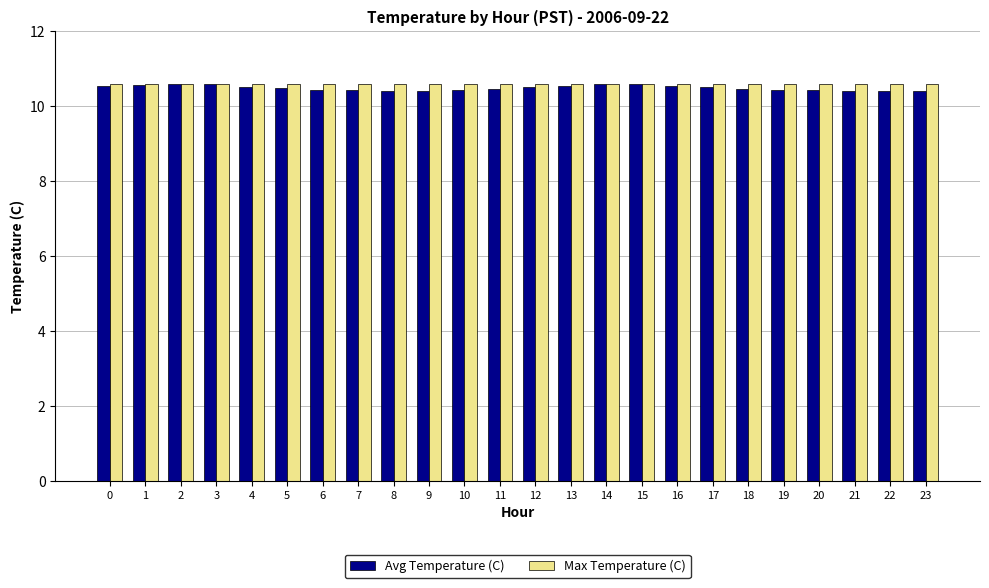

Which series has the widest spread of values?

Avg Temperature (C)